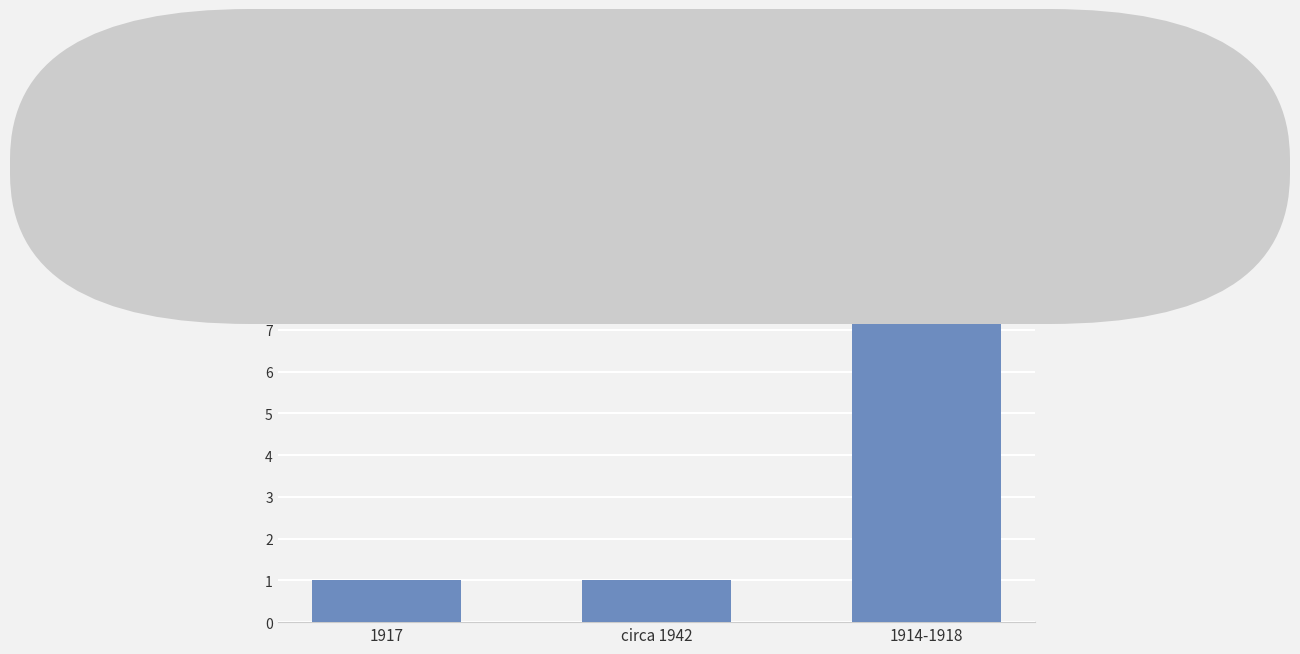

What is the approximate value at circa 1942?

1